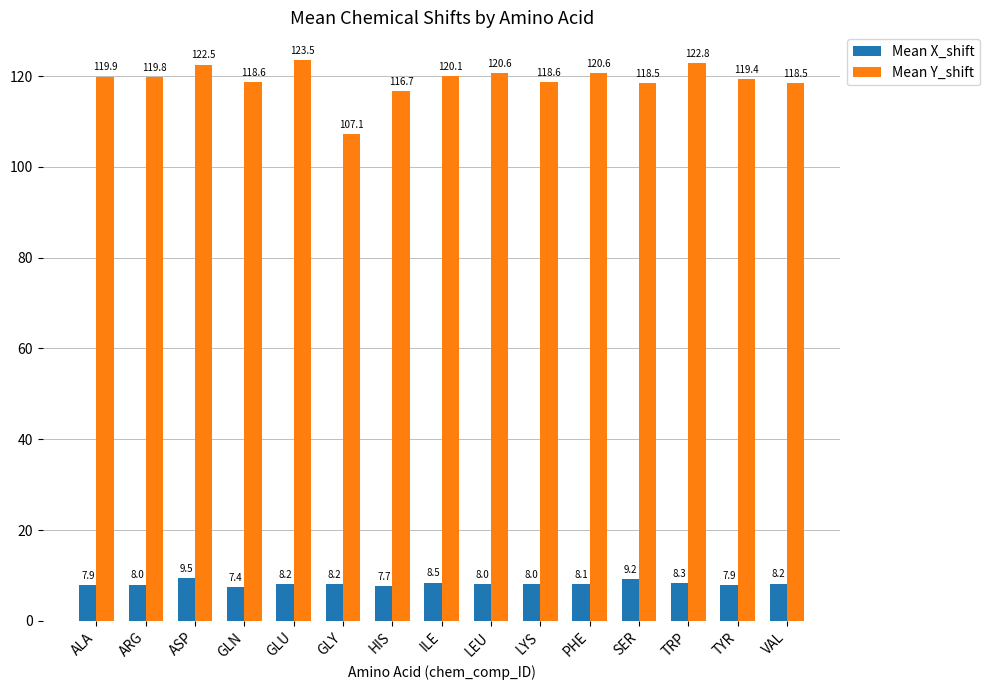

List the series in order of their peak value, highest first.

Mean Y_shift, Mean X_shift